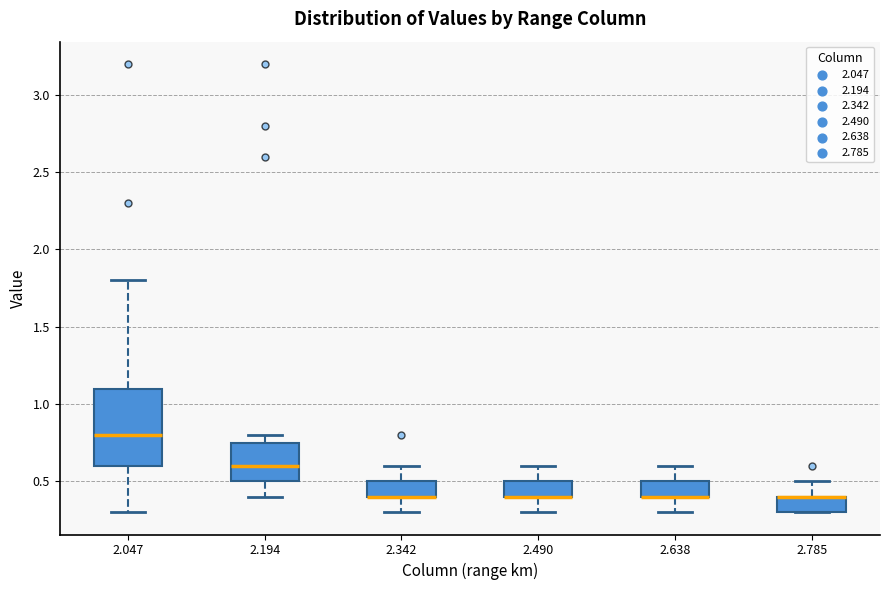

Reading left to right, read every box against the y-axis: the position of its median line, the range the box covers, and the ends of its whiskers. The values are not printed on the chart, so give them approximately, as read against the axis.

2.047: median 0.80, box 0.60 to 1.10, whiskers 0.30 to 1.80
2.194: median 0.60, box 0.50 to 0.75, whiskers 0.40 to 0.80
2.342: median 0.40 (drawn on the box's lower edge), box 0.40 to 0.50, whiskers 0.30 to 0.60
2.490: median 0.40 (drawn on the box's lower edge), box 0.40 to 0.50, whiskers 0.30 to 0.60
2.638: median 0.40 (drawn on the box's lower edge), box 0.40 to 0.50, whiskers 0.30 to 0.60
2.785: median 0.40 (drawn on the box's upper edge), box 0.30 to 0.40, whiskers 0.30 to 0.50